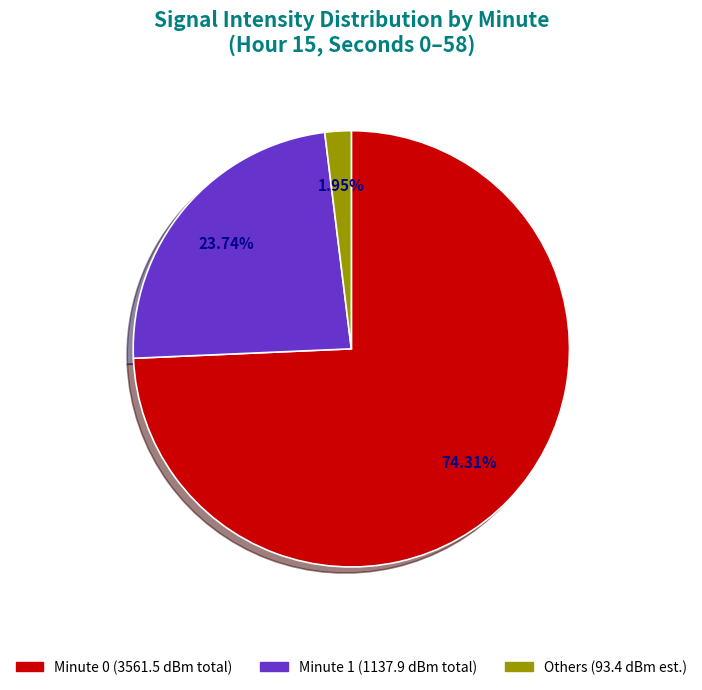

Is there any slice that represents more than half of the pie?

Yes